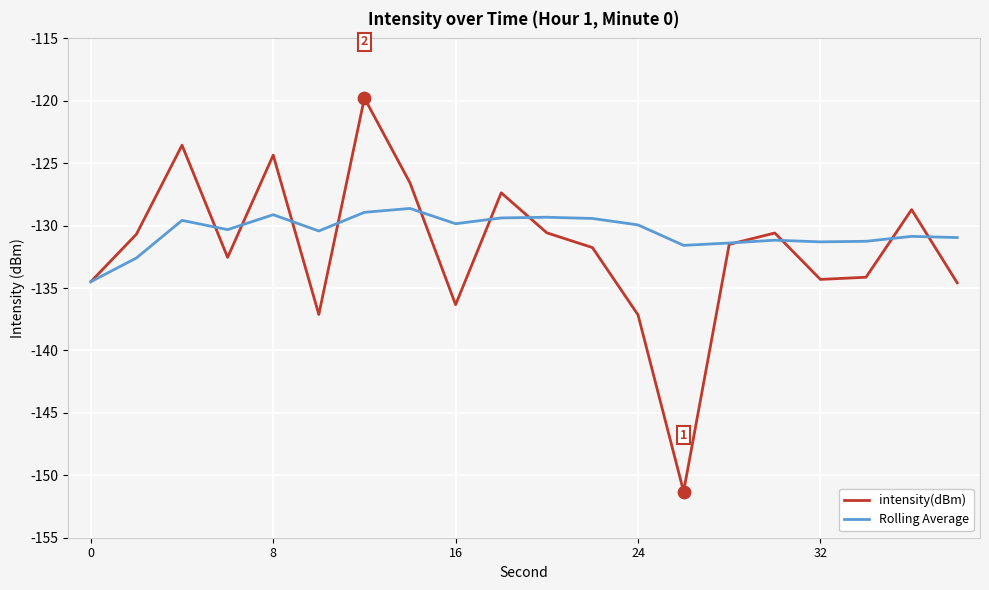

Which series has the largest range (max minus min)?

intensity(dBm)